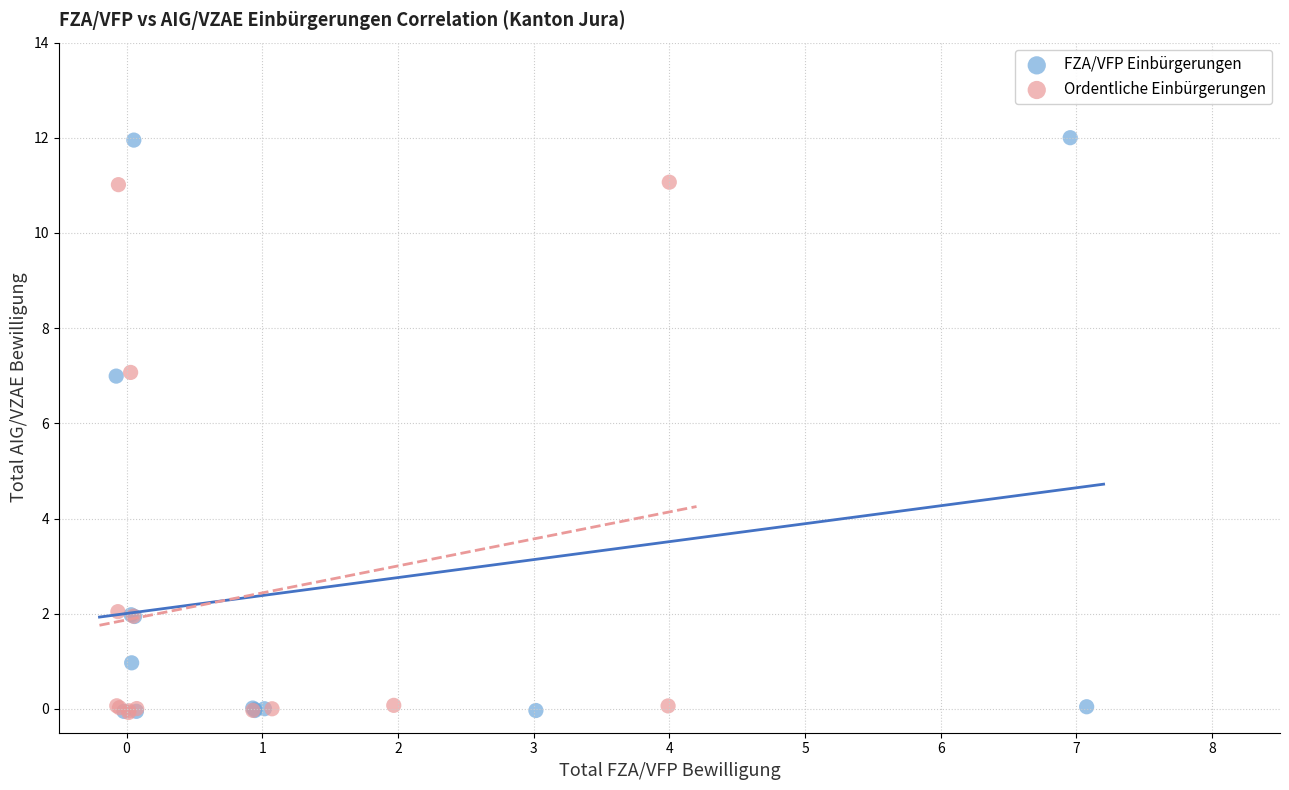

Which series reaches the maximum Y coordinate?

FZA/VFP Einbürgerungen